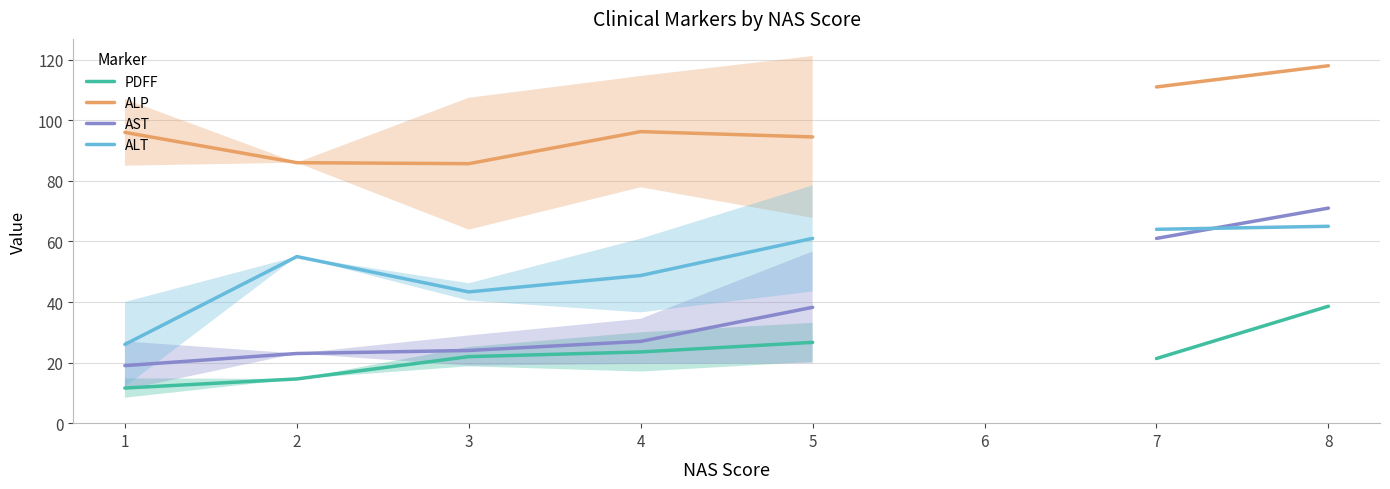

True or false: AST and ALP intersect in this chart.

False